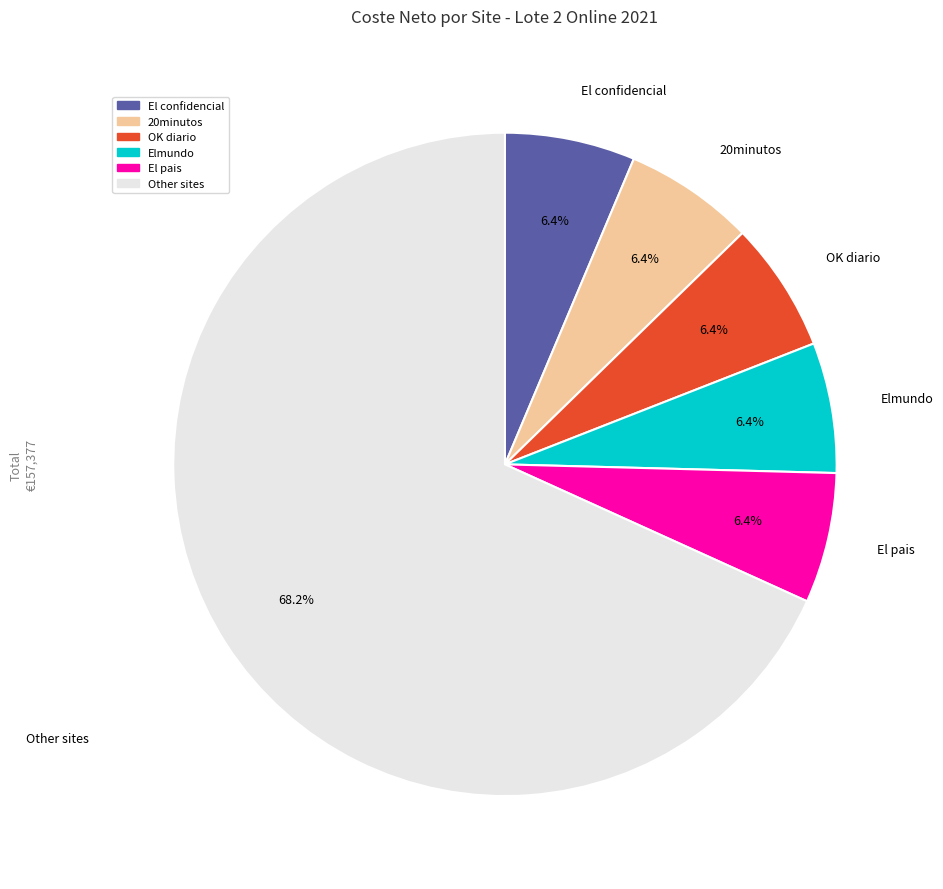

Does any single category account for the majority?

Yes